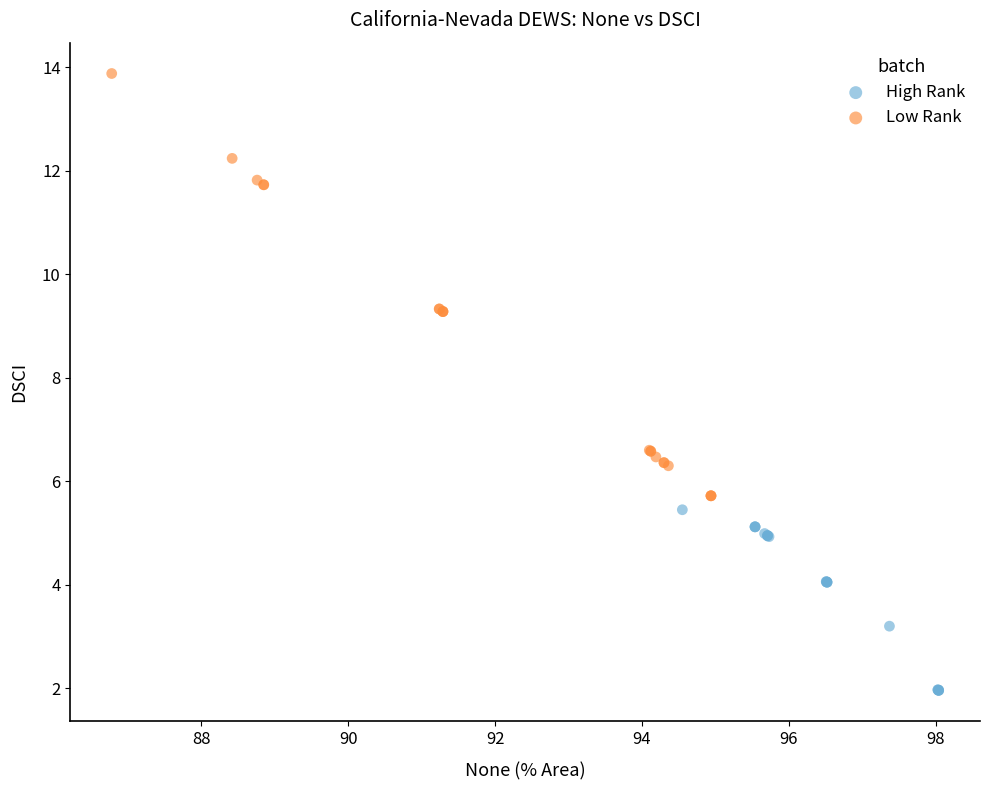

What are all the series names shown in the legend?

High Rank, Low Rank